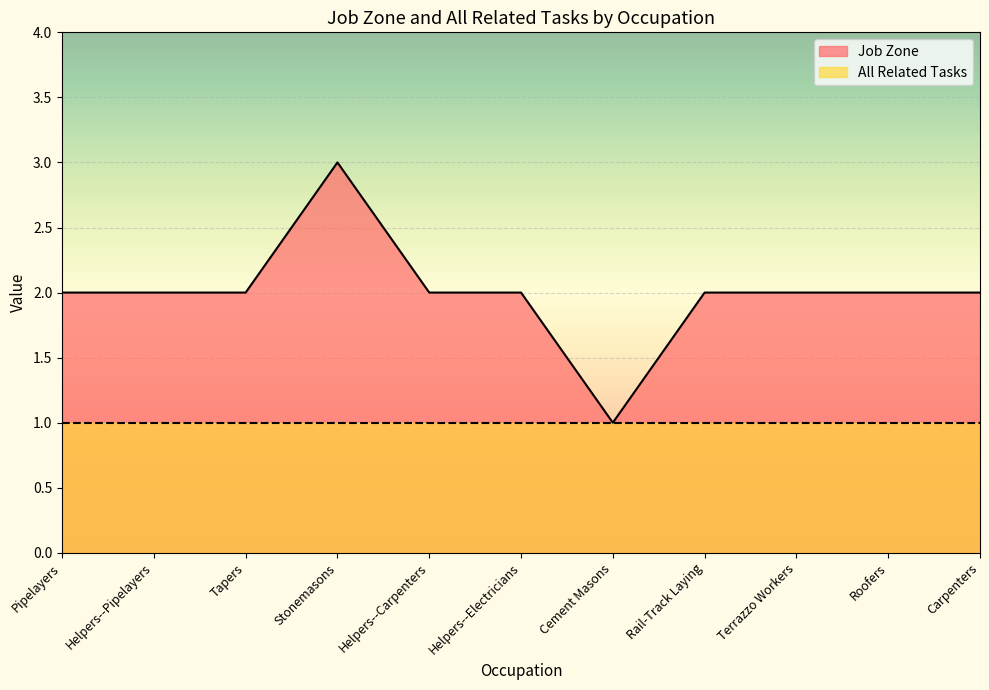

Which label corresponds to the largest value in the chart?

Stonemasons